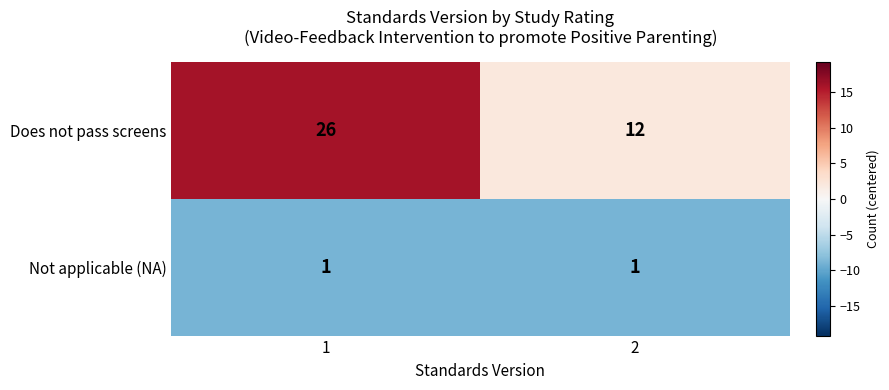

List the series in order of their overall mean, highest first.

Does not pass screens, Not applicable (NA)